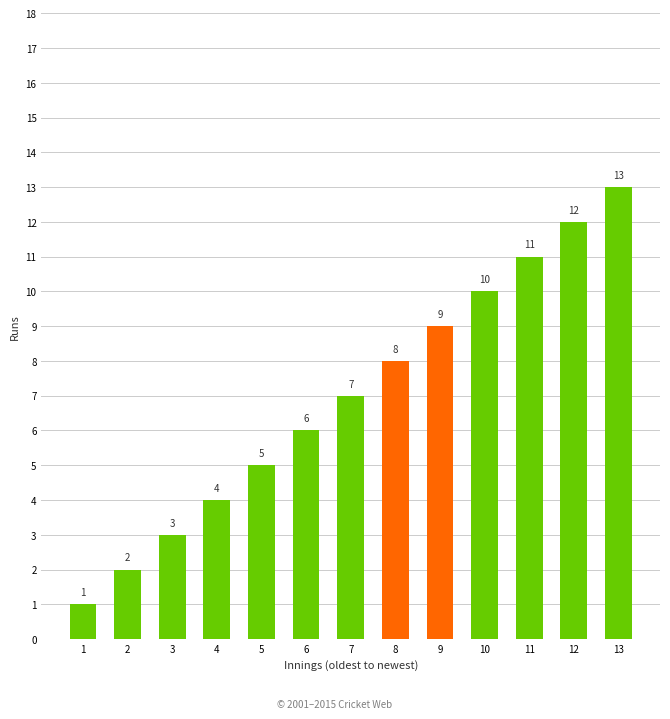

Are the bars horizontal?

No